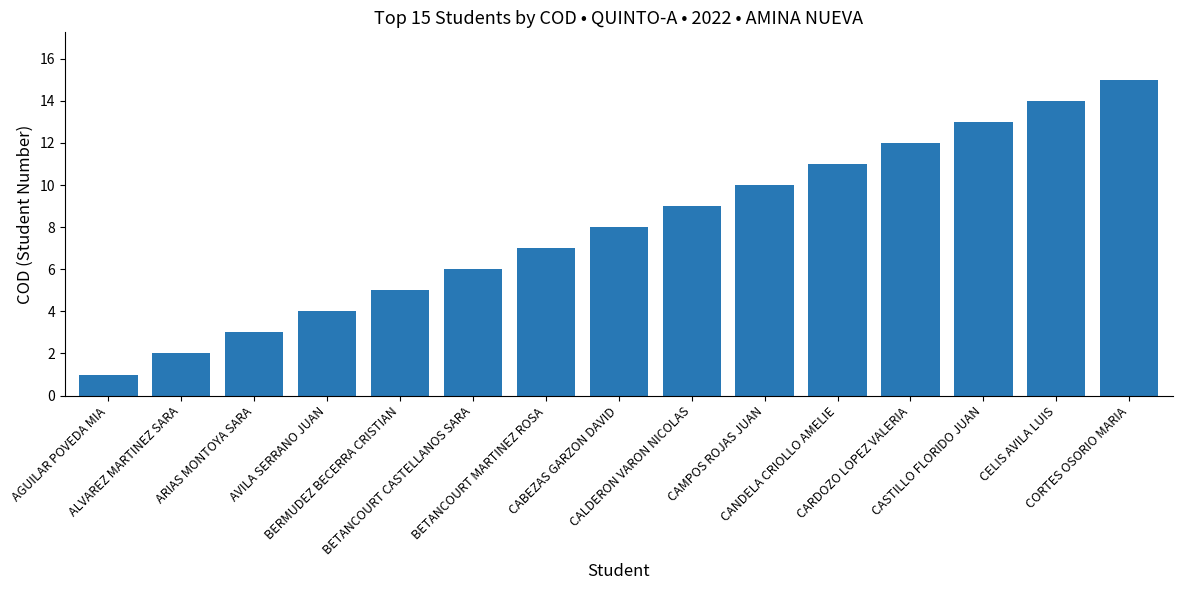

Which has a higher value, CABEZAS GARZON DAVID or ARIAS MONTOYA SARA?

CABEZAS GARZON DAVID